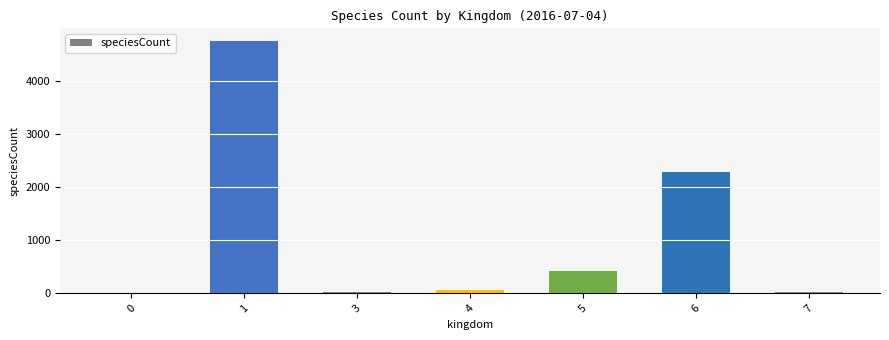

What is the sum of all values?

7573